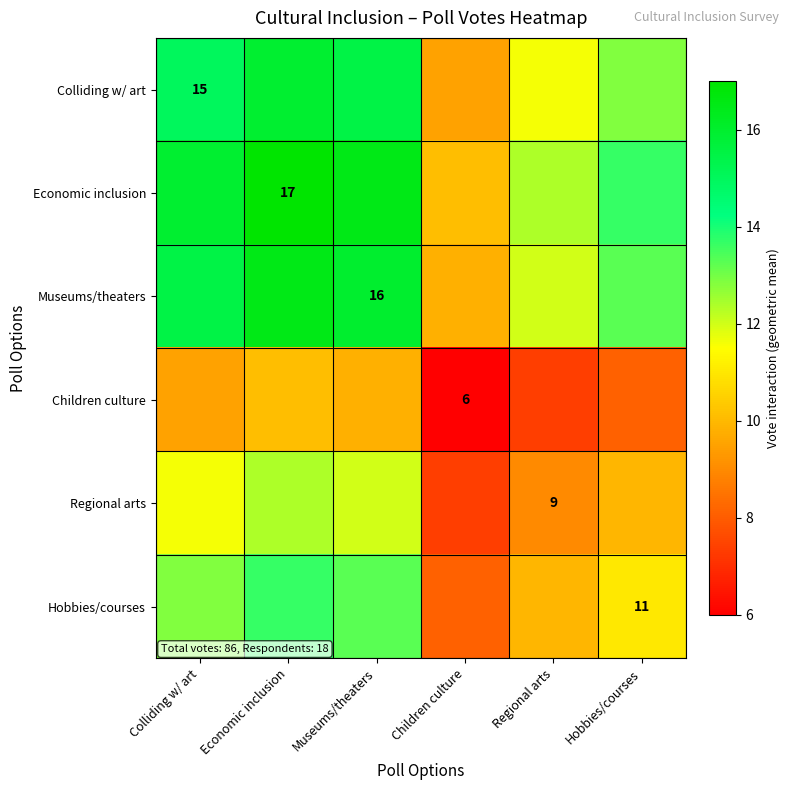

What is the average value of the Hobbies/courses series?

11.5